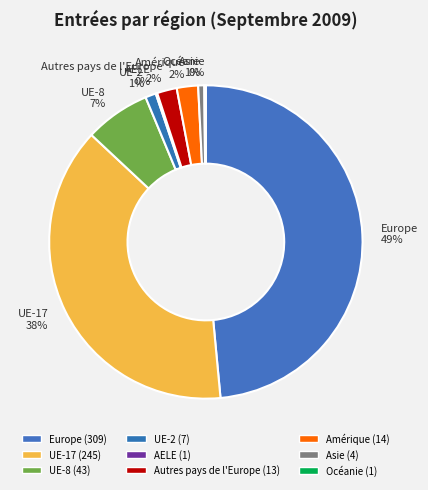

To the nearest percent, what is the average slice percentage?

11%